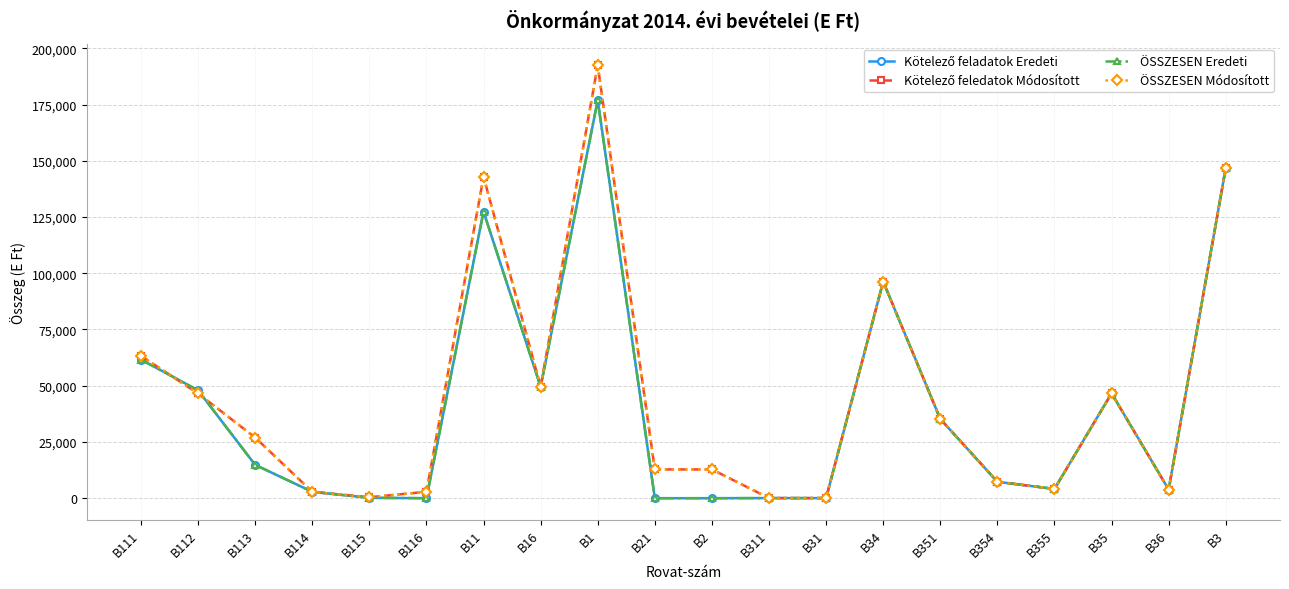

How many lines are shown in the chart?

4